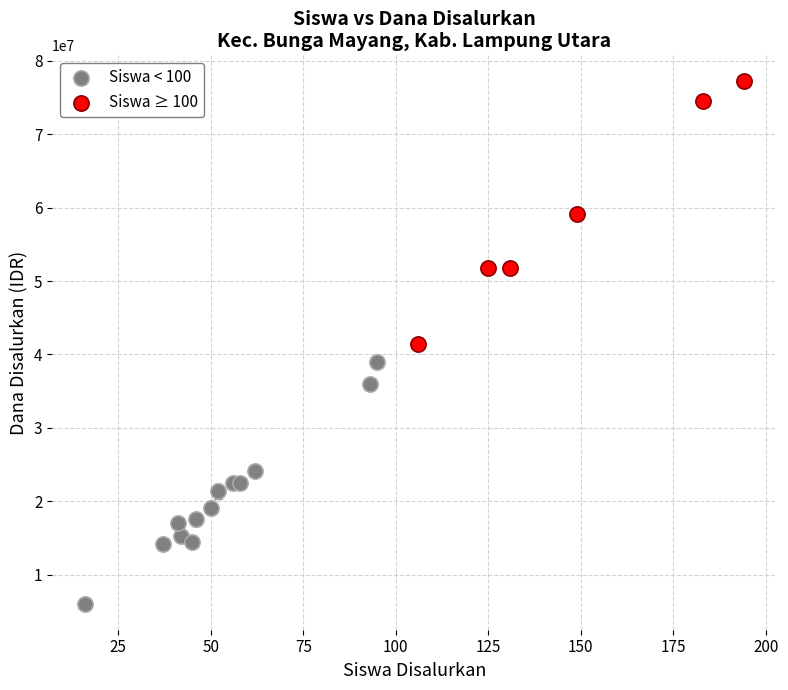

Which series reaches the maximum Y coordinate?

Siswa ≥ 100